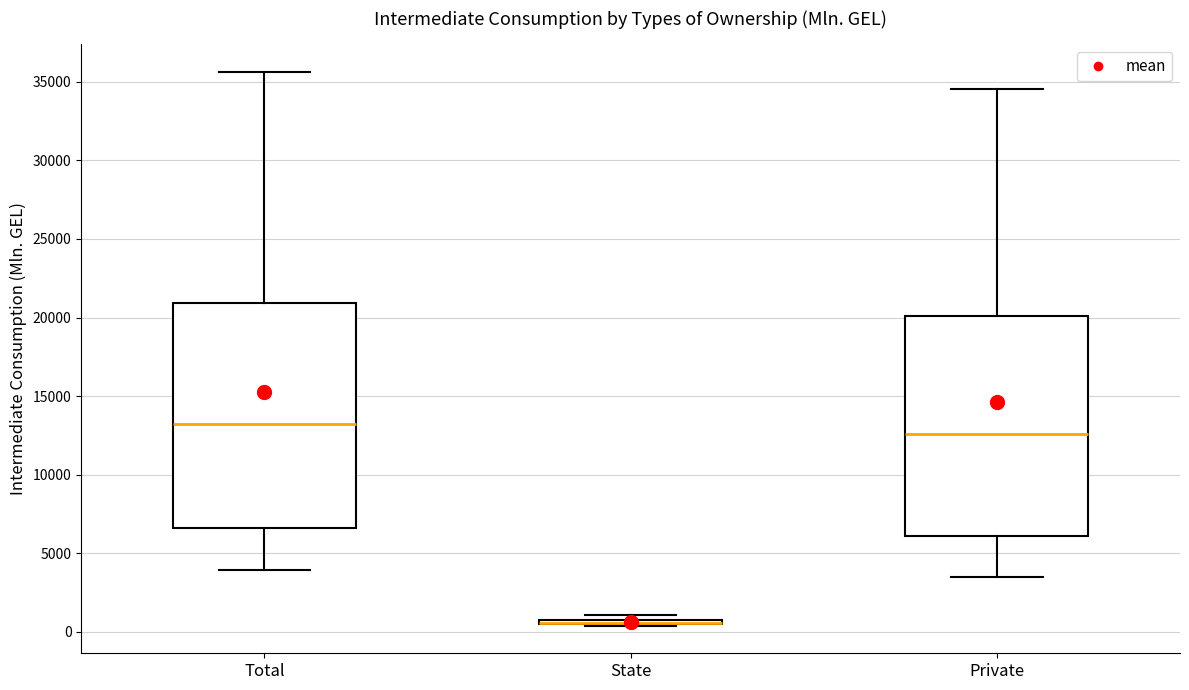

Where does the median line of the box for Private sit on the y-axis? The values are not printed on the chart, so give them approximately, as read against the axis.

12500